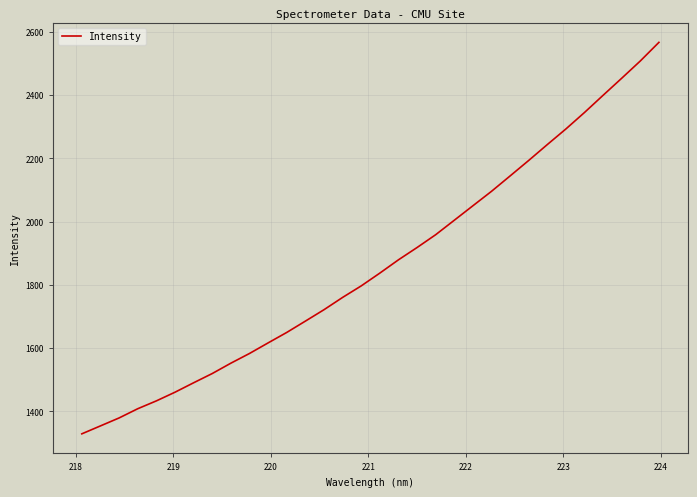

What is the greatest value displayed?

2567.0